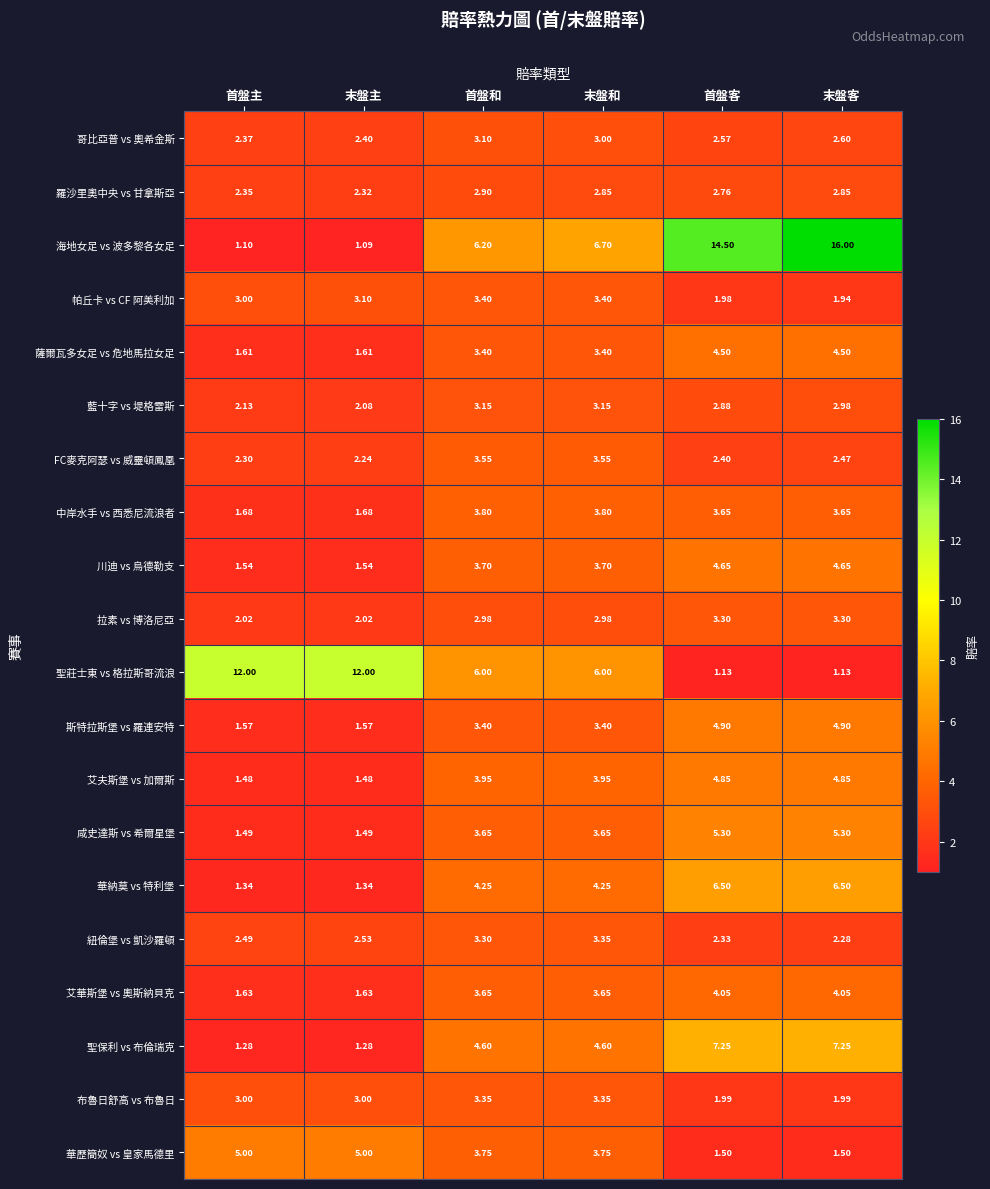

At which category is the sum across all series the highest?

末盤客